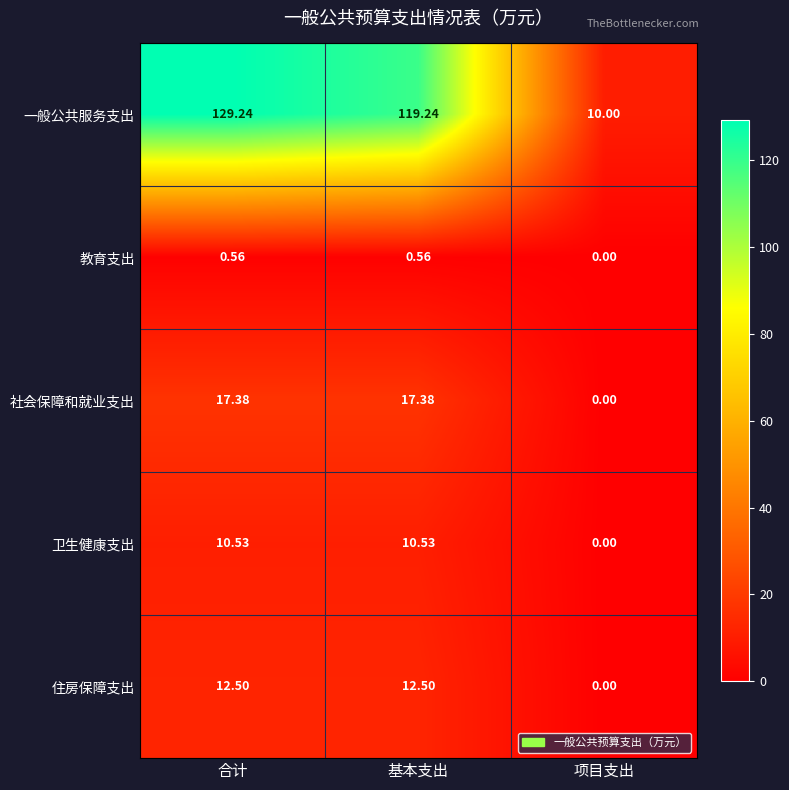

How many categories are shown in the chart?

3